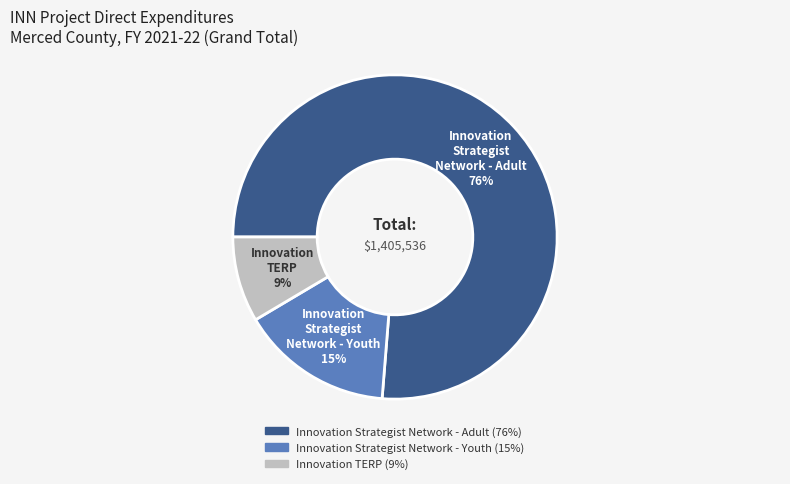

How many segments does this pie chart have?

3